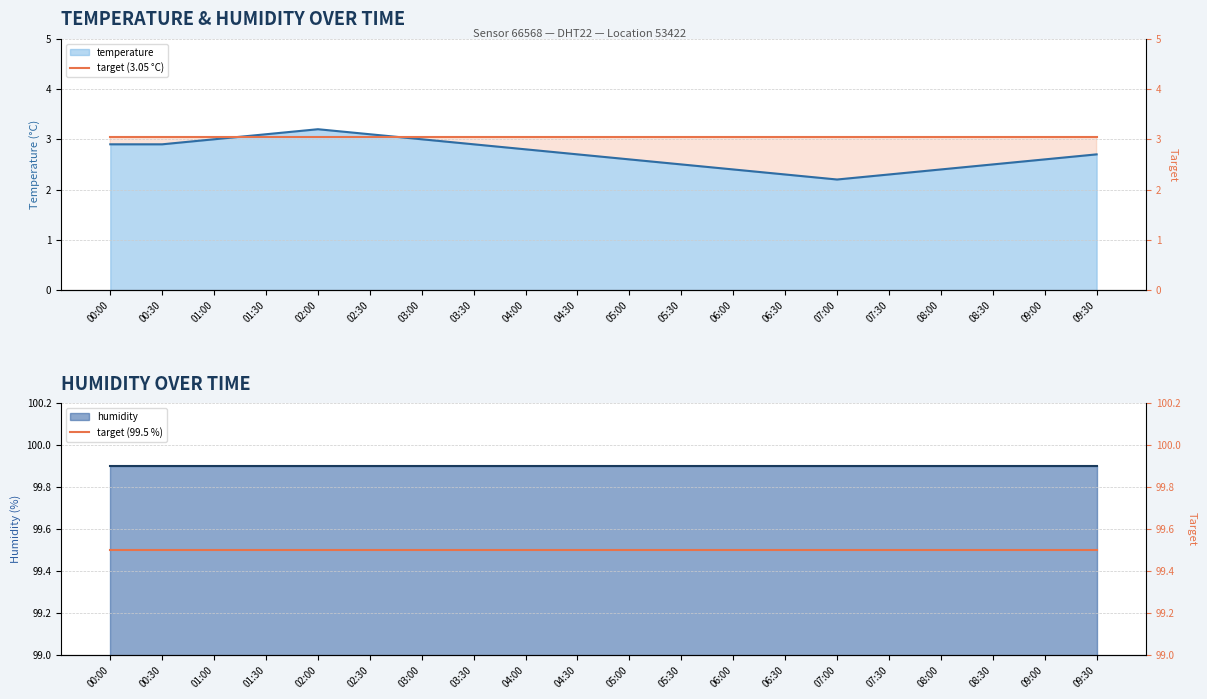

Which series changed the most between 06:30 and 07:00?

target (3.05 °C)